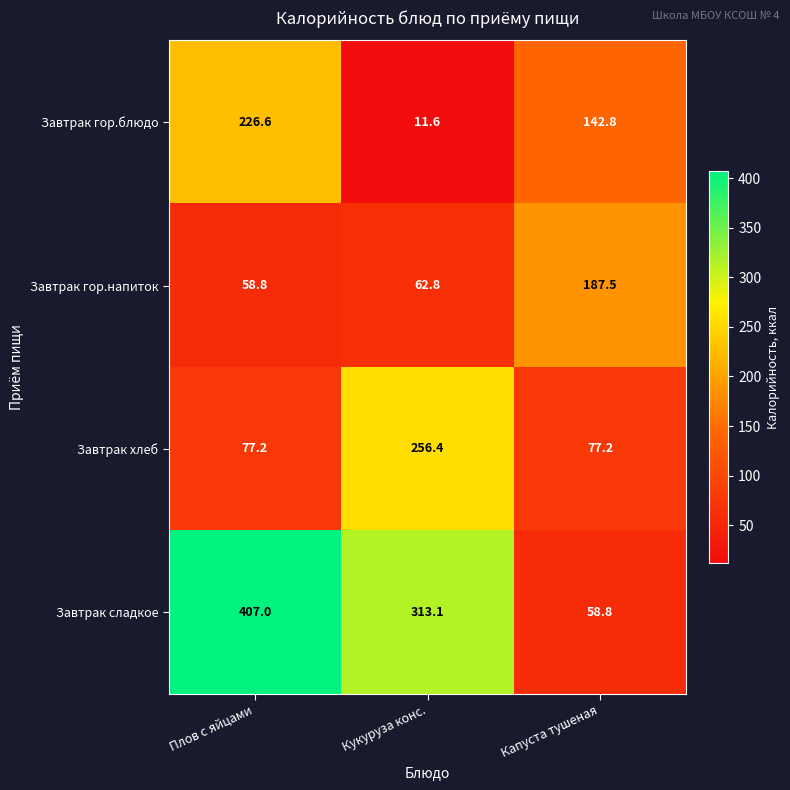

The Завтрак гор.напиток series shows 112.4 at Кукуруза конс.. True or false?

False